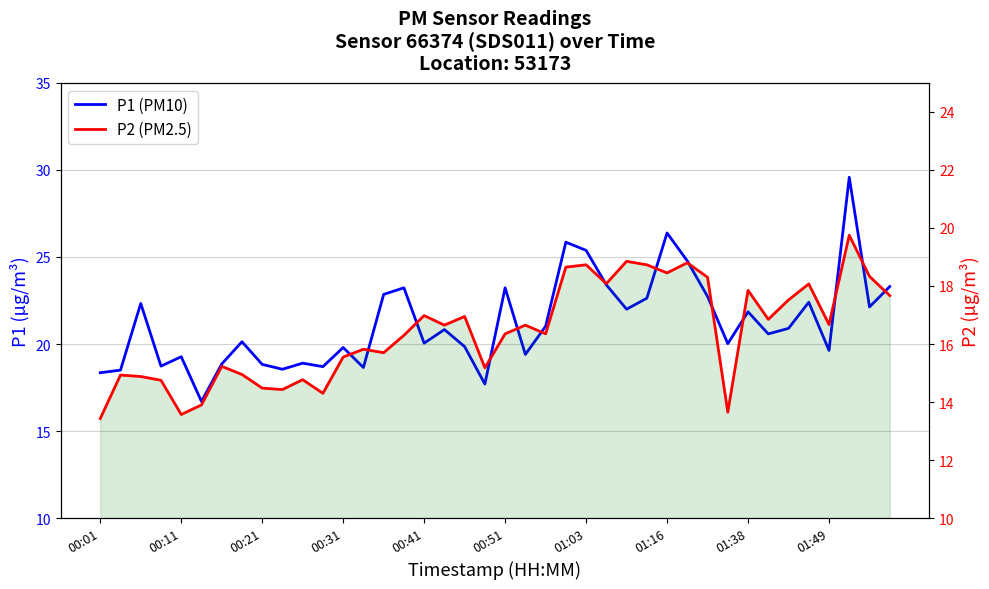

How many lines are shown in the chart?

2